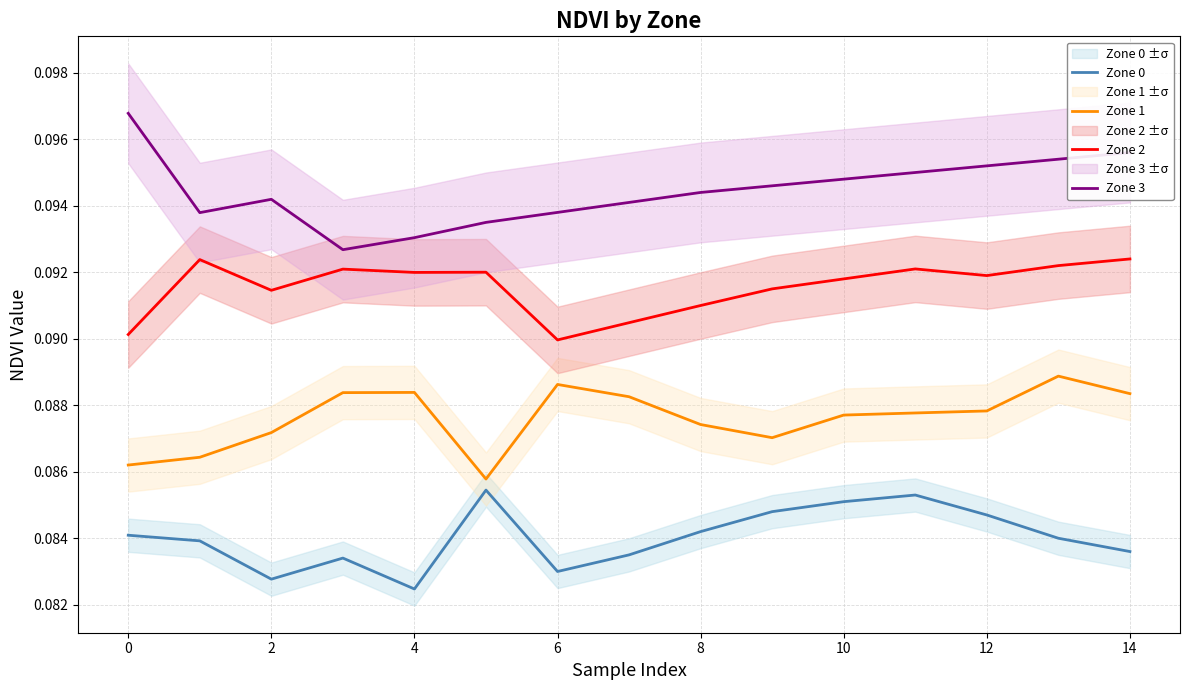

At which label is Zone 0 closest to 0?

4